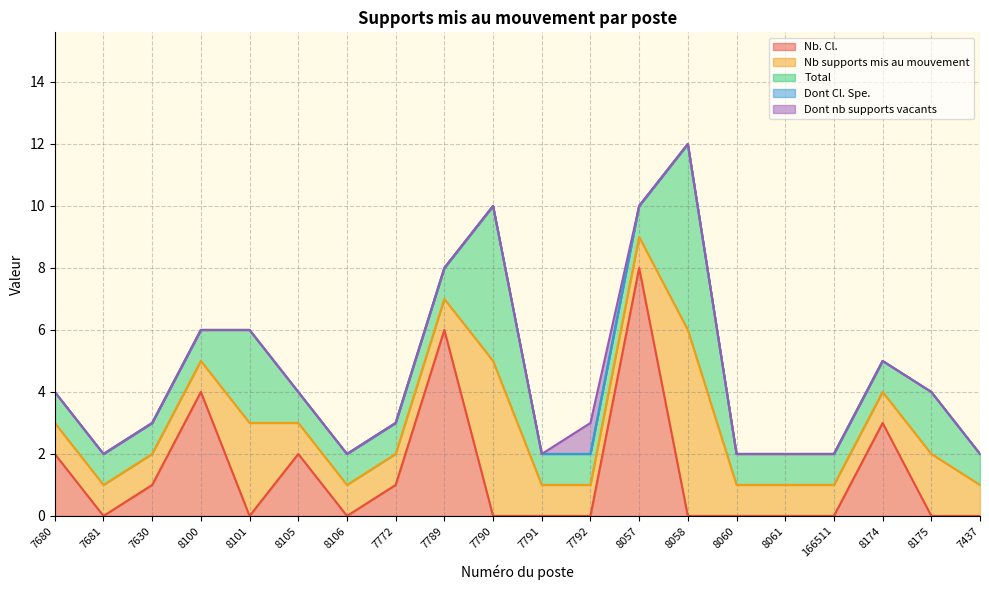

Which series has the widest spread of values?

Nb. Cl.